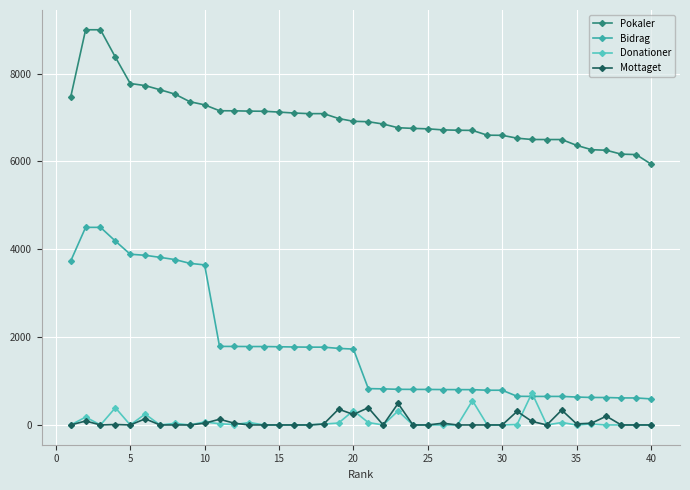

Which series has the largest range (max minus min)?

Bidrag